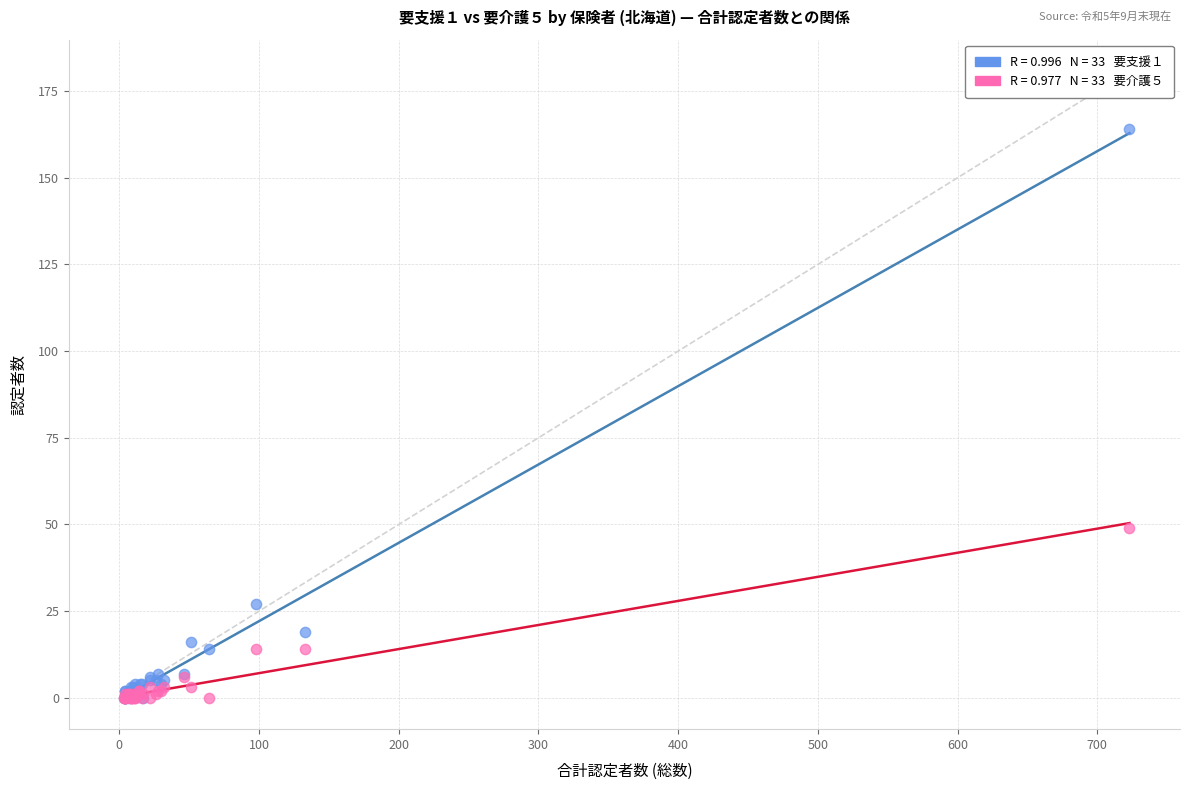

Across all series, what Y value is closest to 82?

49